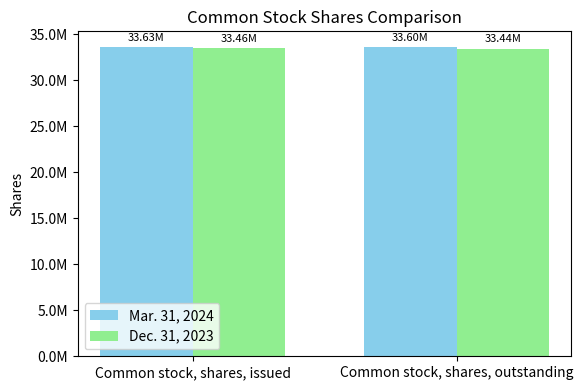

What is the difference between the Dec. 31, 2023 values at Common stock, shares, outstanding and Common stock, shares, issued?

24475